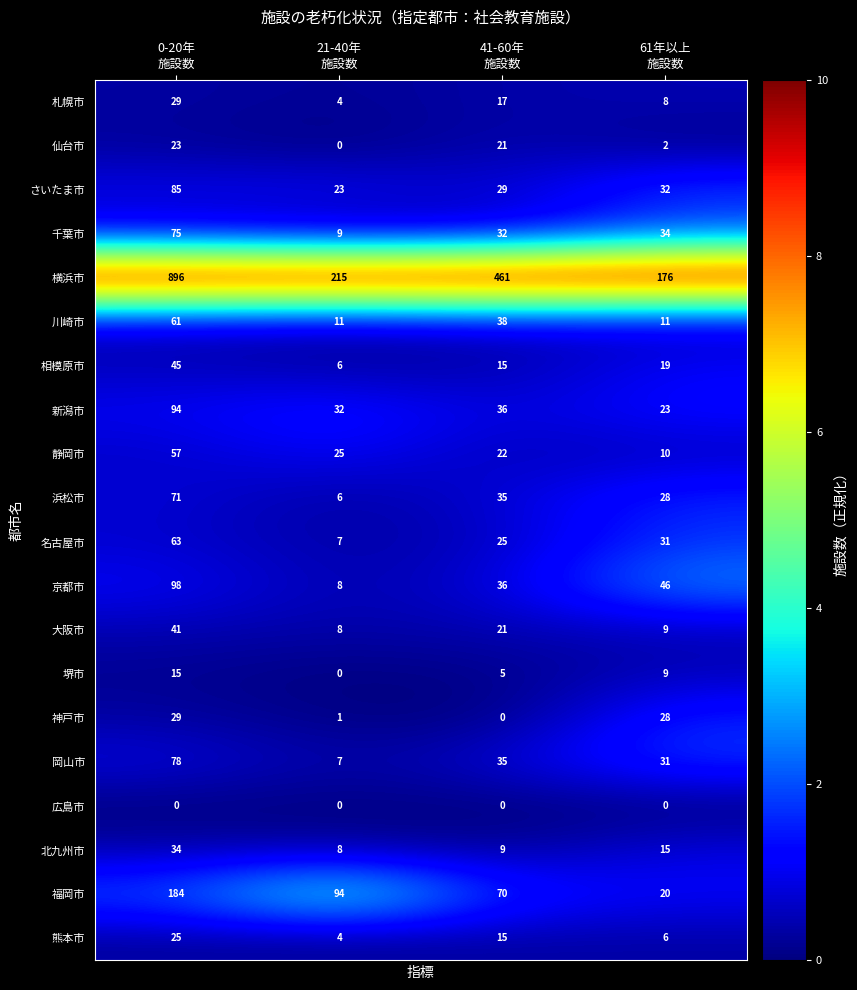

Which series has the largest total across all categories?

横浜市